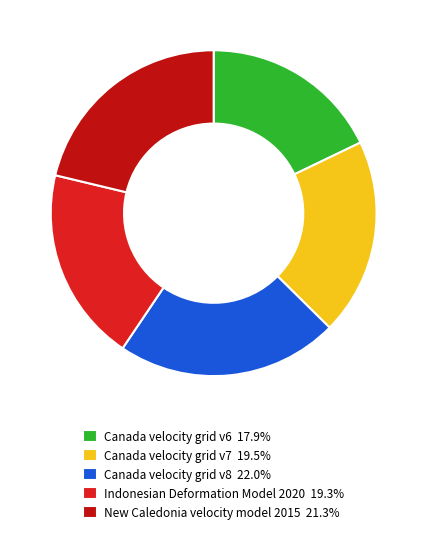

To the nearest percent, what is the combined percentage of Canada velocity grid v6 and Canada velocity grid v8?

40%